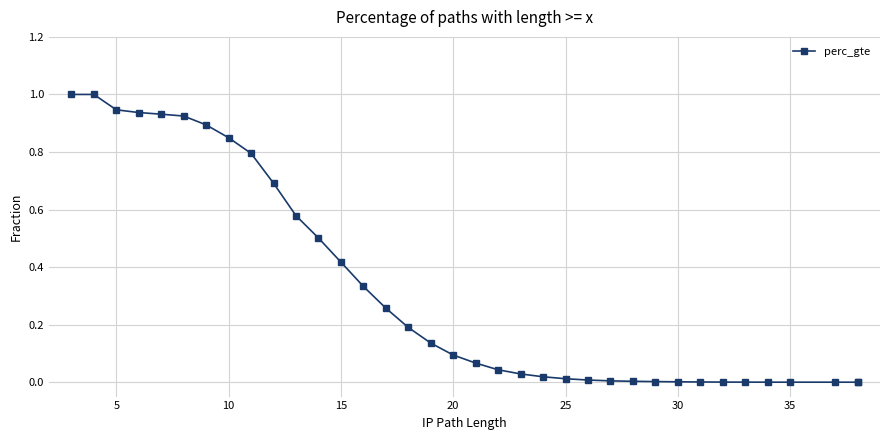

True or false: the data has more than 1 interior local peaks.

False